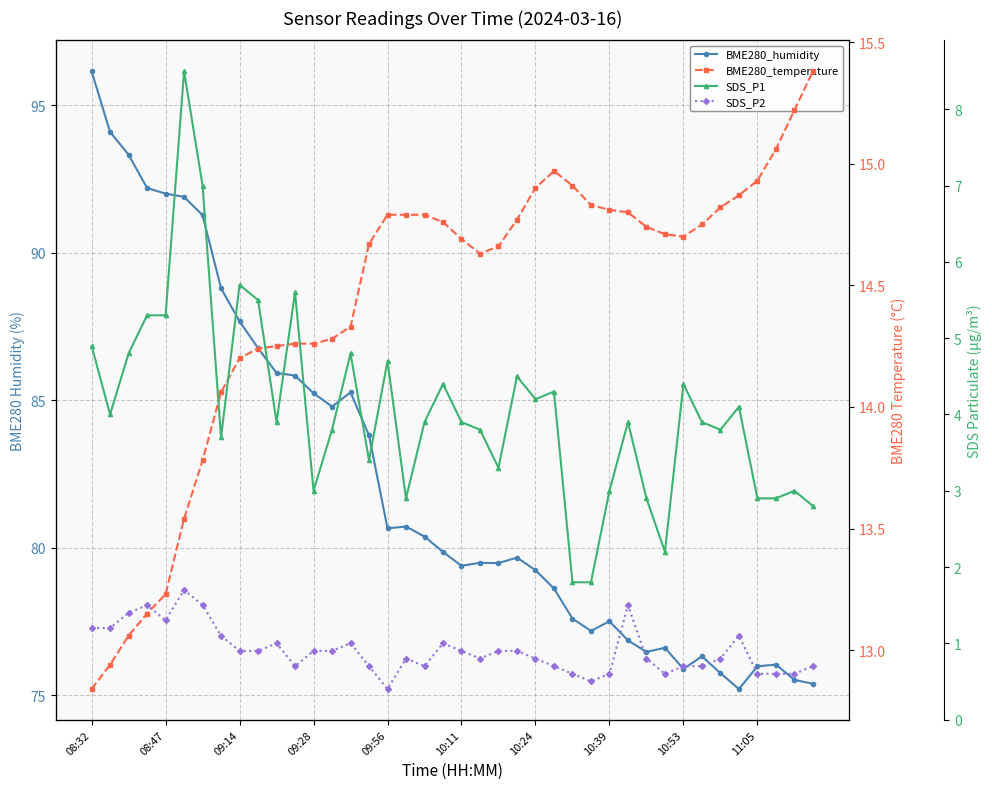

How many interior local peaks does the SDS_P2 series have?

8